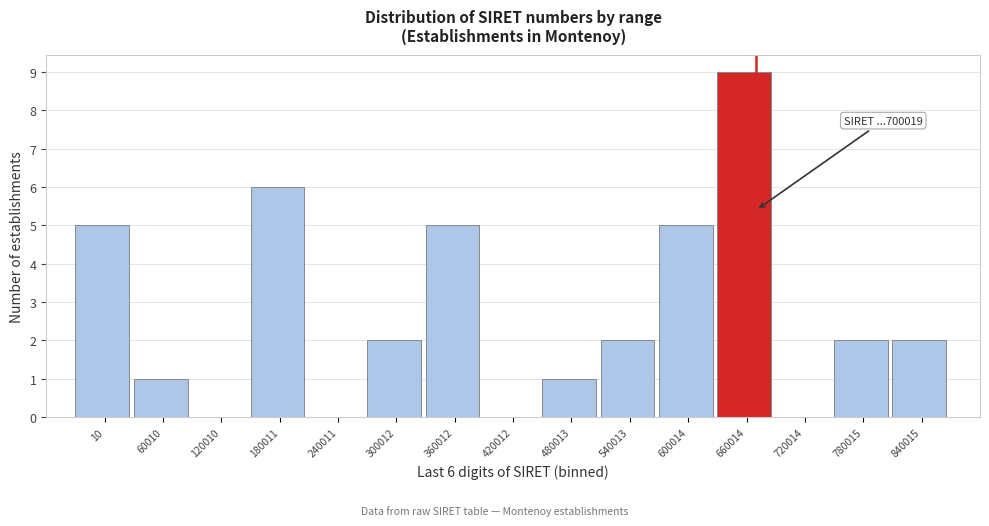

Reading right to left, what are all the values shown in this chart?

840015=2	780015=2	720014=0	660014=9	600014=5	540013=2	480013=1	420012=0	360012=5	300012=2	240011=0	180011=6	120010=0	60010=1	10=5